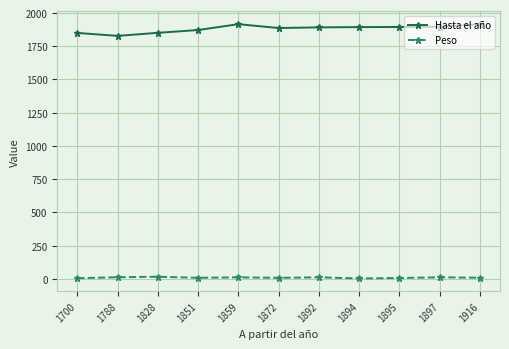

In Peso, how many points are lower than both neighbors (excluding endpoints)?

3